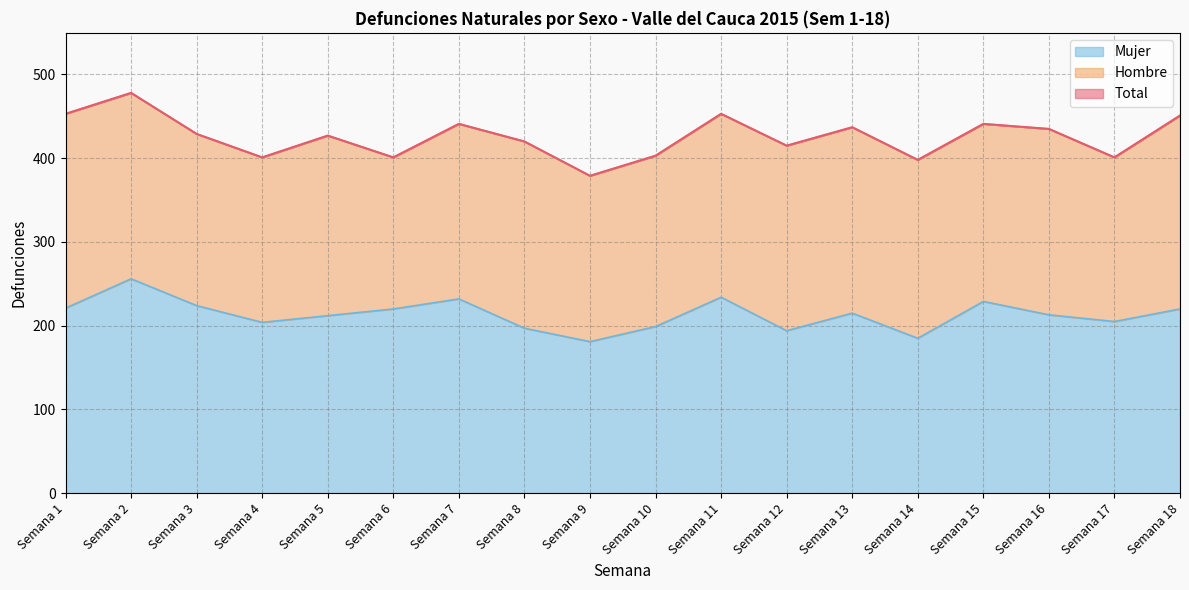

True or false: Mujer and Total cross at least once.

False